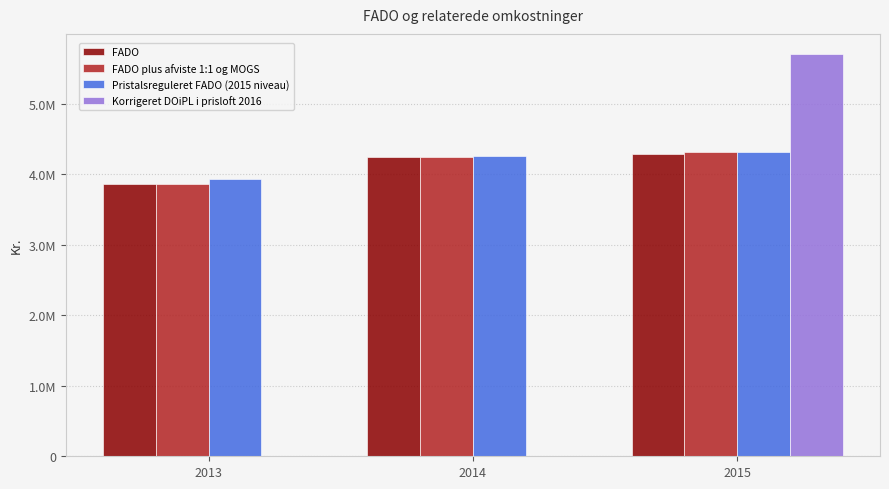

What is the value of the FADO bar at the 1st from the left?

3864786.0